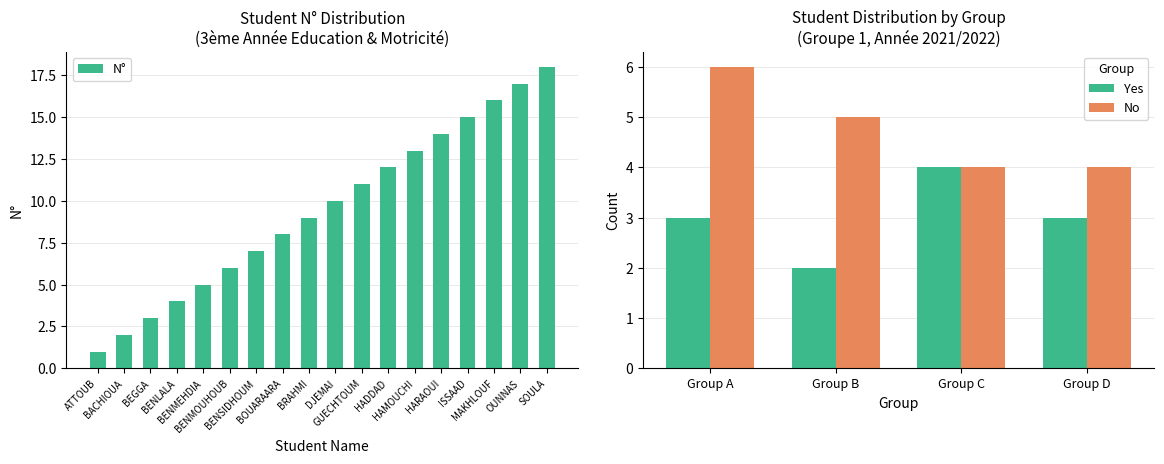

Between BOUARAARA and BENLALA, which is larger?

BOUARAARA